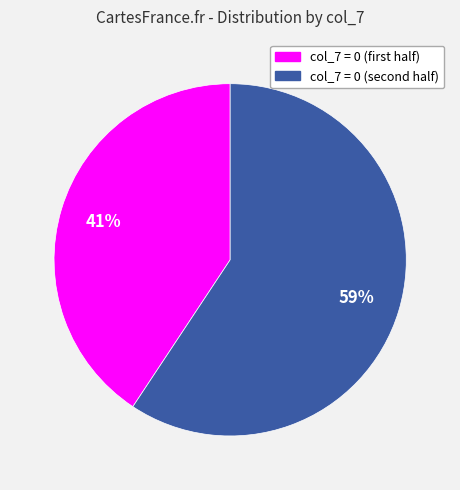

To the nearest percent, what is the average slice percentage?

50%